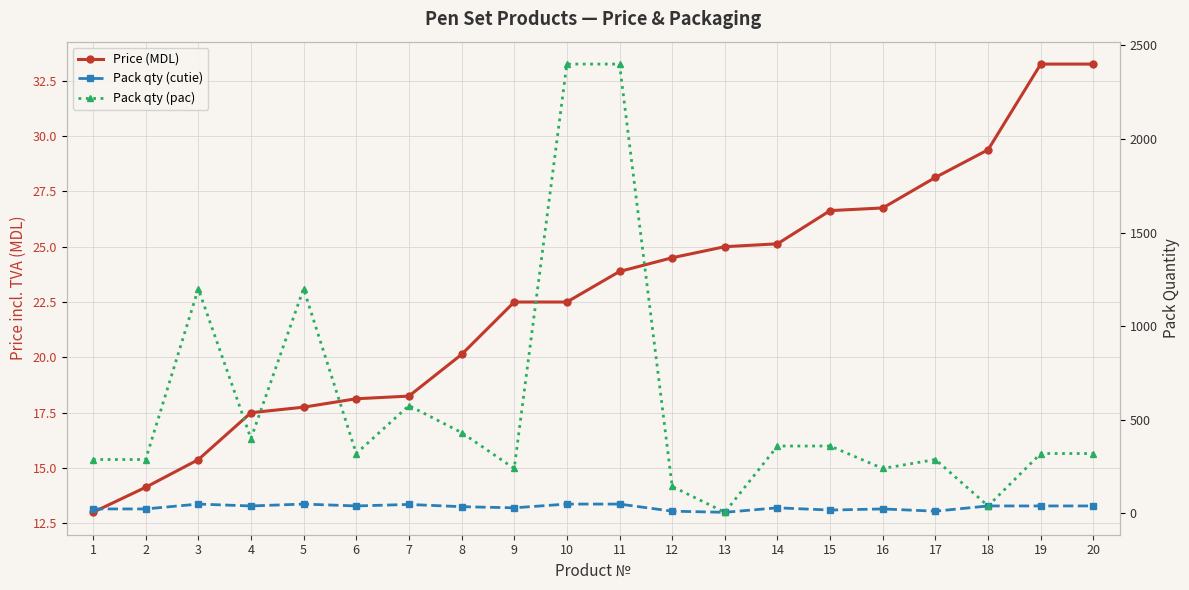

At which label does Pack qty (cutie) first exceed 40?

3